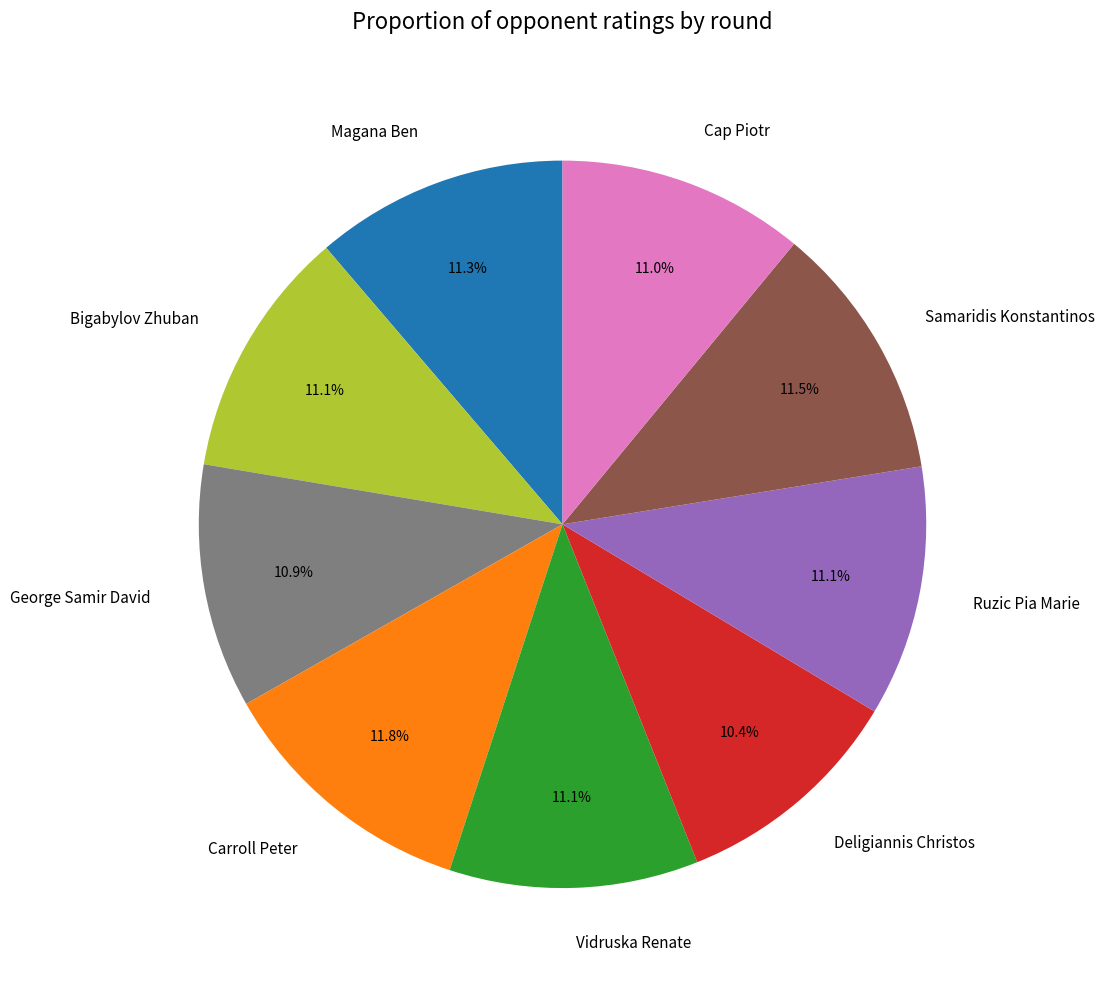

Between Carroll Peter and Ruzic Pia Marie, which is larger?

Carroll Peter